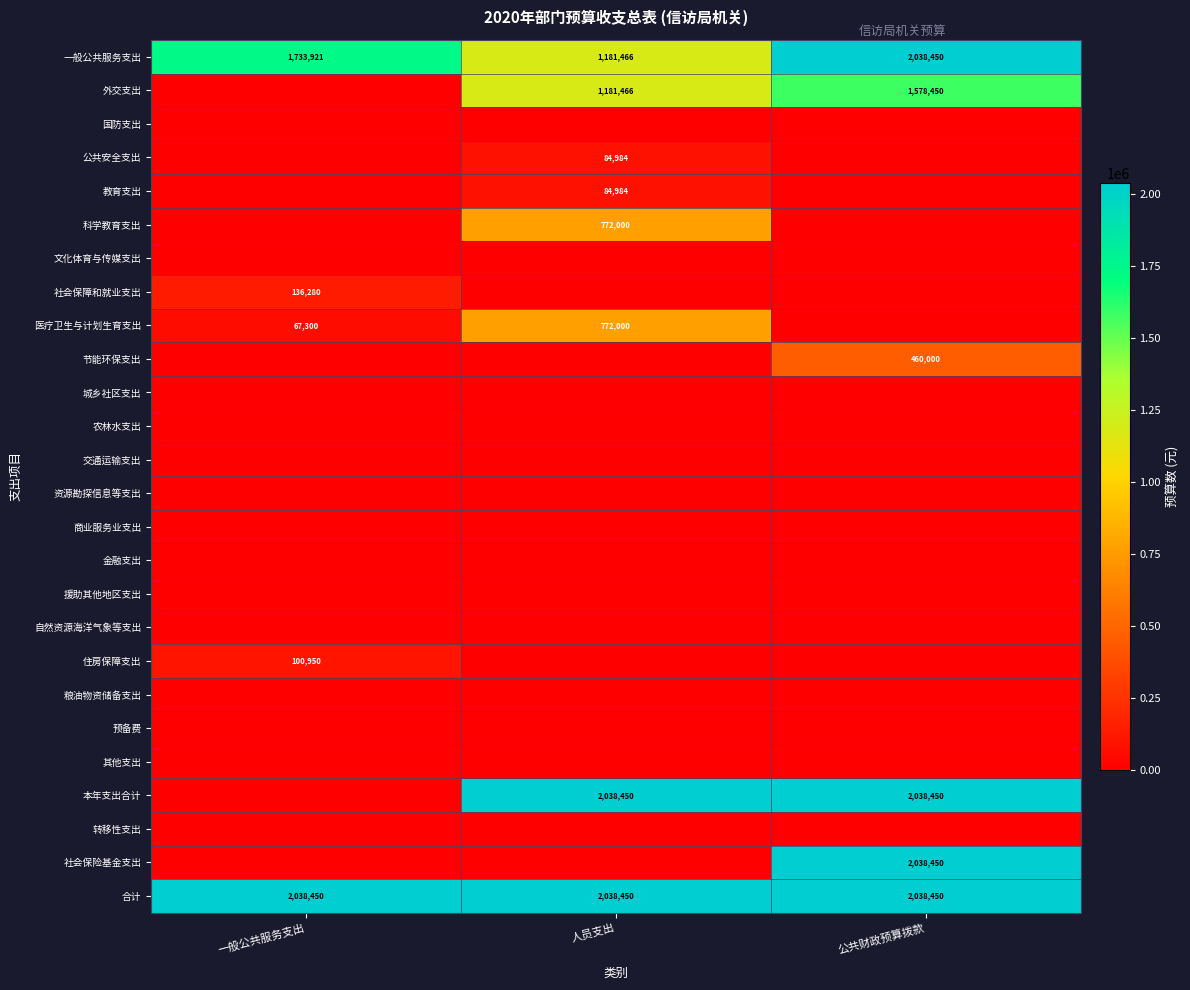

What is the total value across all series at 一般公共服务支出?

4076900.6